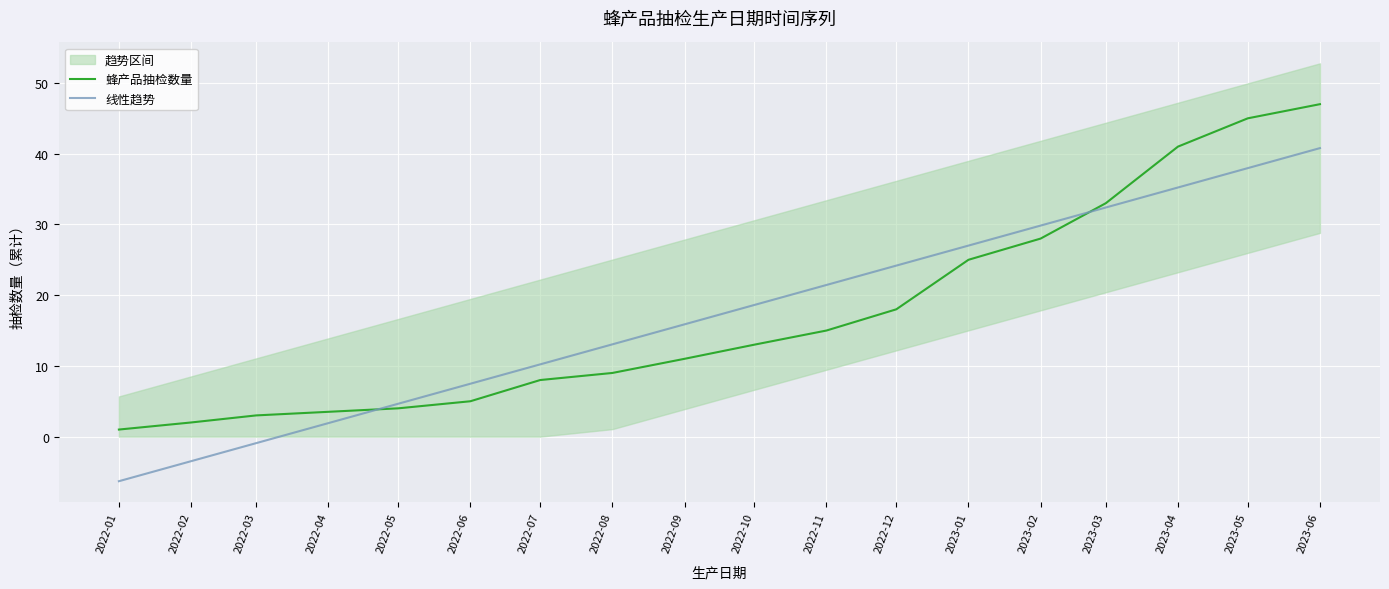

Is it true that 蜂产品抽检数量 equals 2.0 at 2022-02?

True